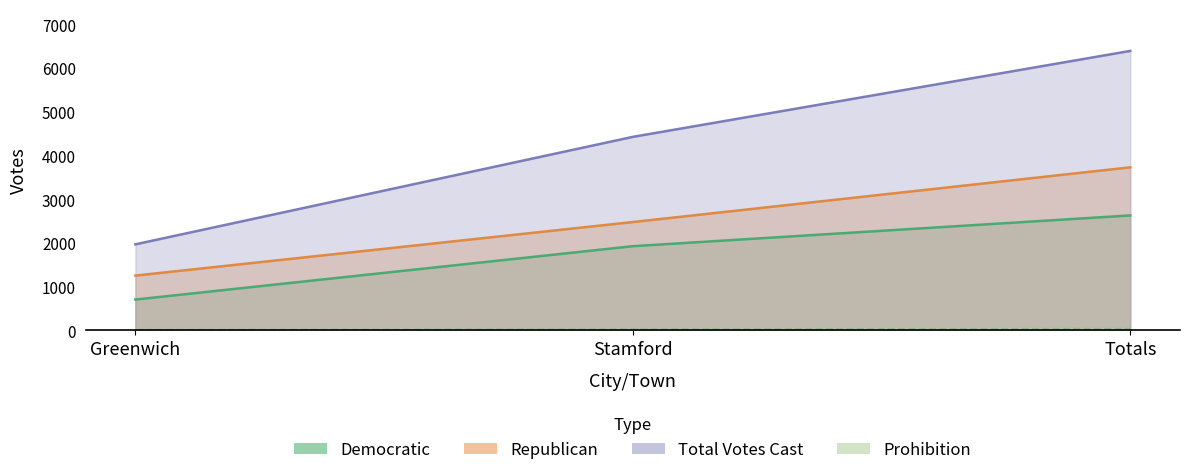

Is the value of Total Votes Cast at Totals greater than the value of Democratic at Greenwich?

Yes